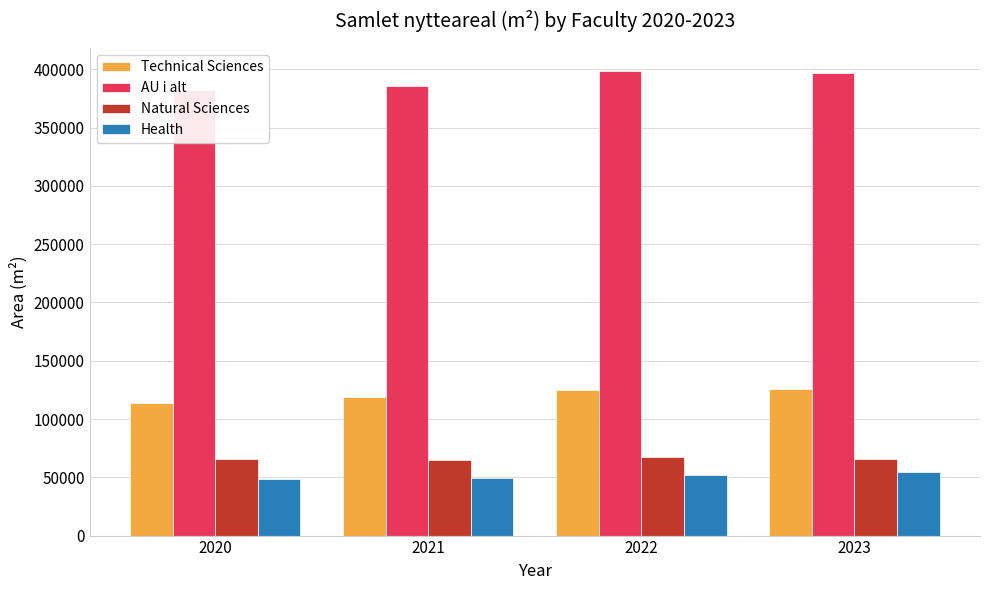

The AU i alt series shows 381867.5 at 2020. True or false?

True